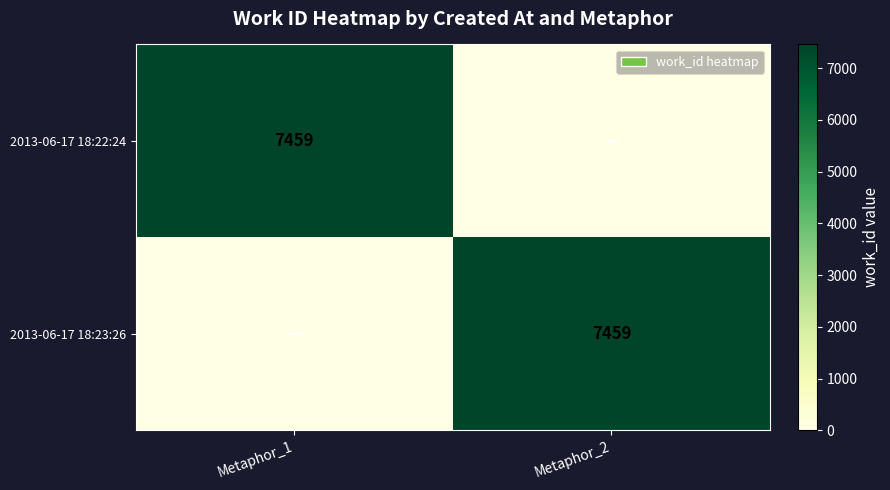

What is the total value across all series at Metaphor_1?

7459